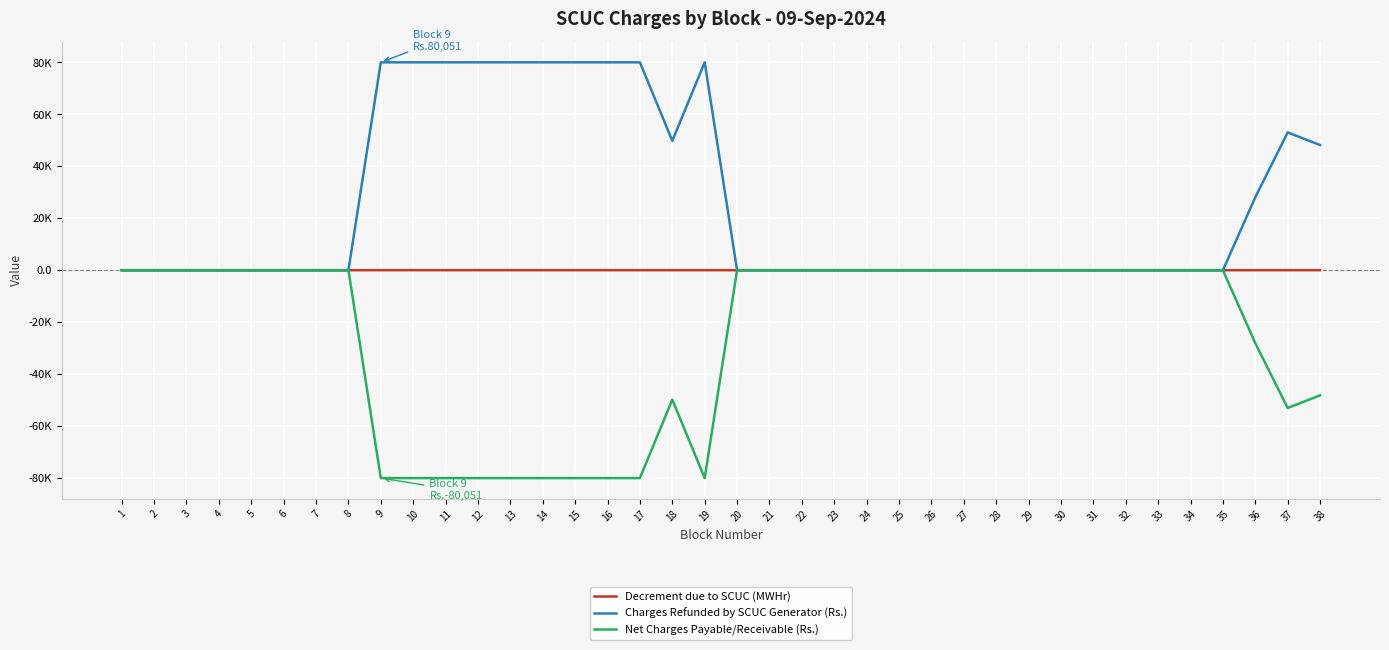

True or false: Net Charges Payable/Receivable (Rs.) and Charges Refunded by SCUC Generator (Rs.) intersect in this chart.

False